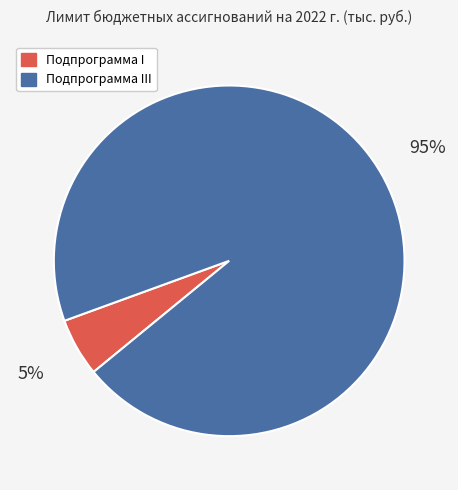

Count the number of slices in the pie.

2